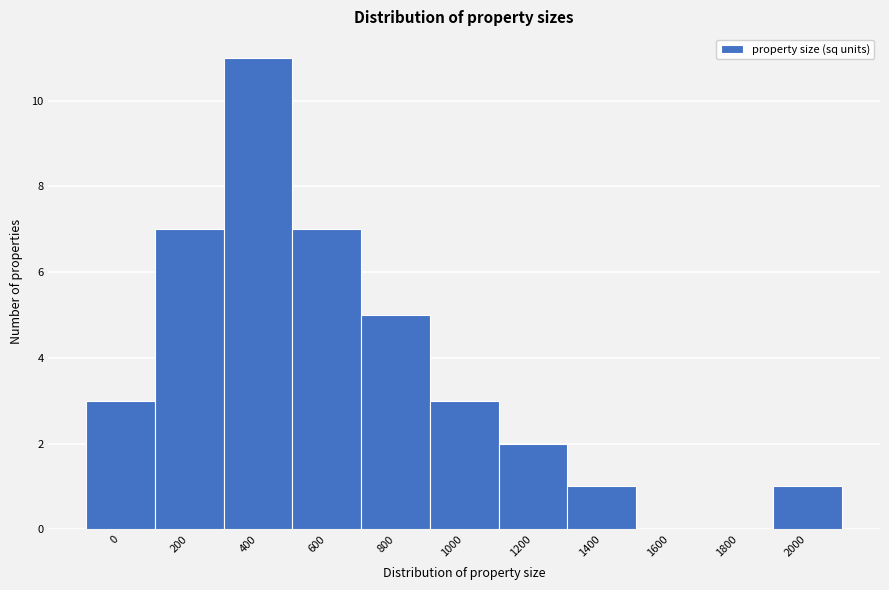

Reading left to right, what are all the values shown in this chart?

0=3	200=7	400=11	600=7	800=5	1000=3	1200=2	1400=1	1600=0	1800=0	2000=1